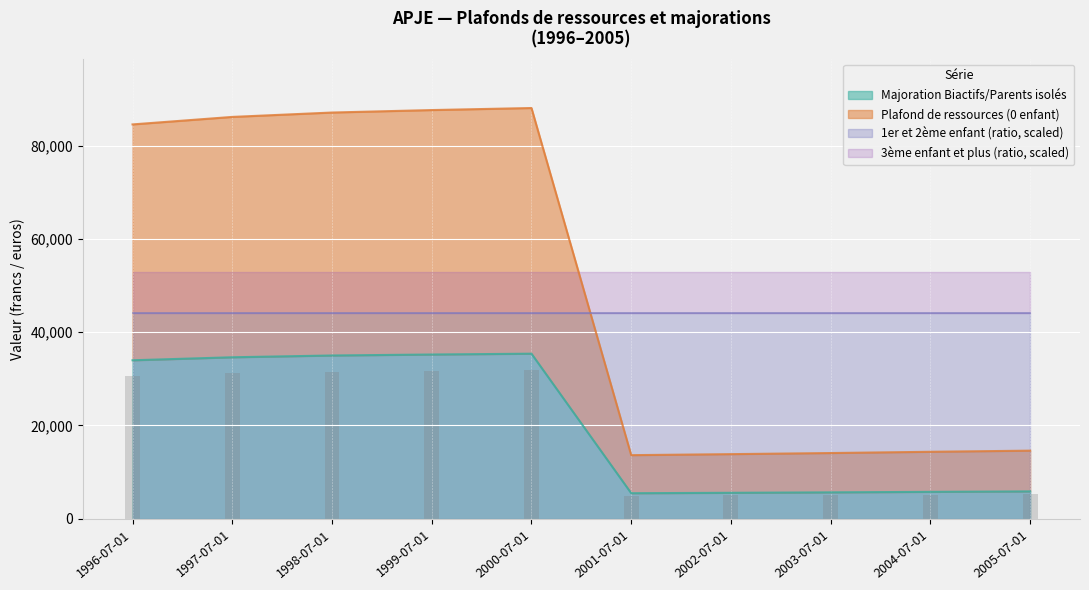

What is the difference between the second highest and minimum values in the Plafond de ressources (0 enfant) series?

73964.7